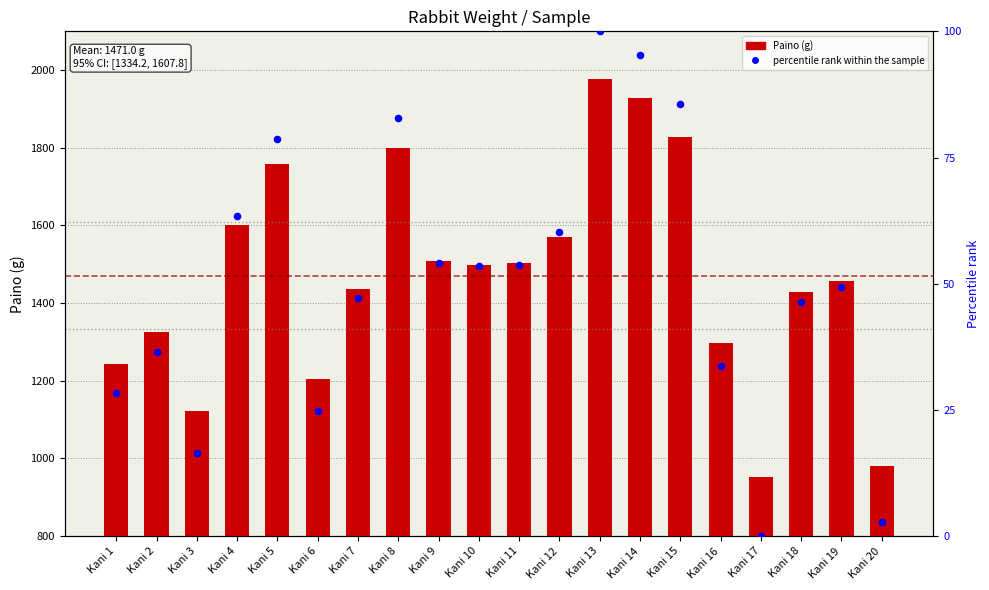

What is the total value across all series at Kani 3?

1137.9